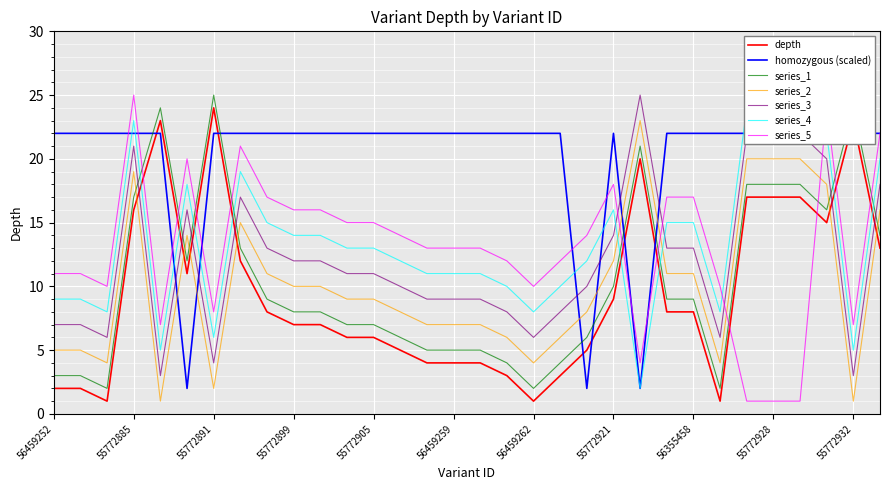

How many values in the depth series are below 8?

16